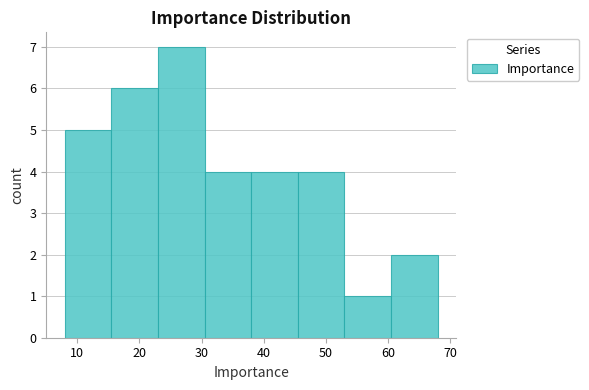

Over which range of the x-axis is the bar tallest?

23.0 to 30.5